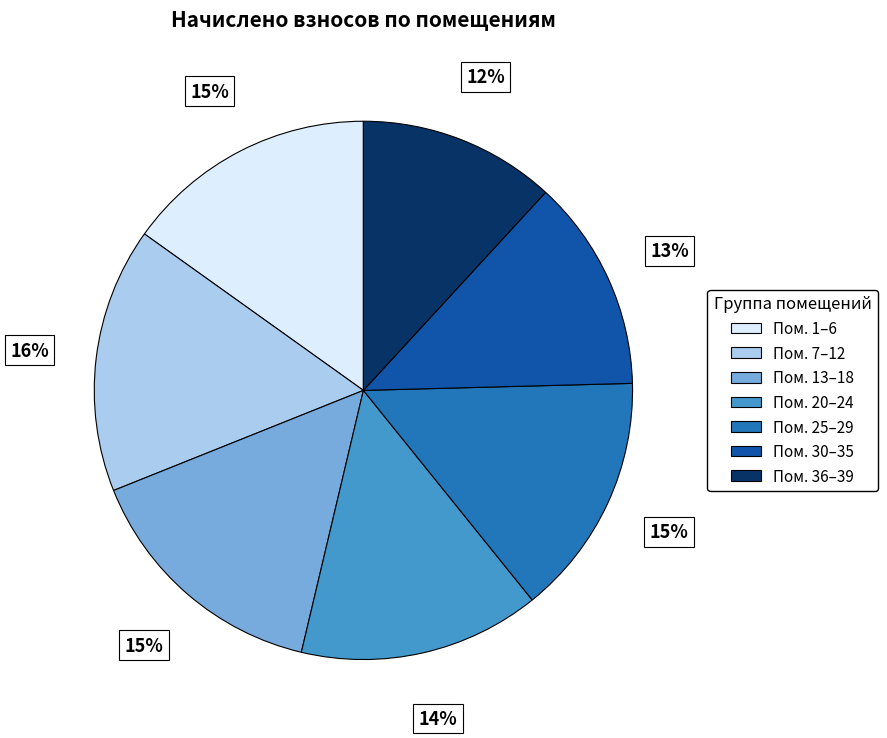

Combined, do Пом. 36–39 and Пом. 30–35 account for over 50%?

No